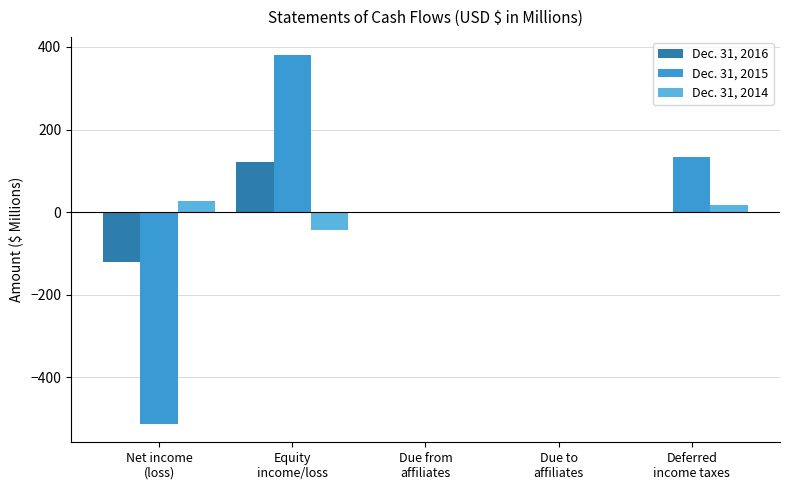

What is the maximum value shown in the chart?

379.7